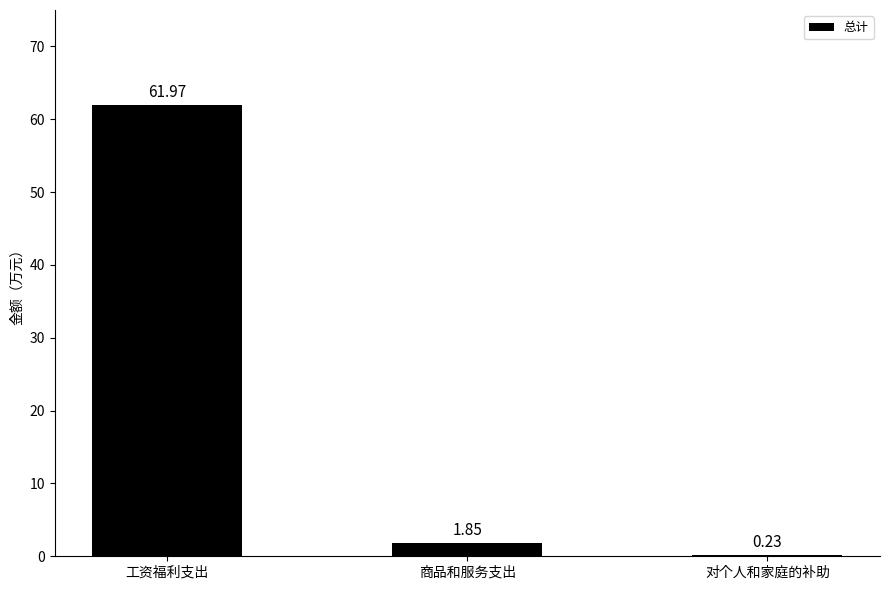

What is the label of the 3rd bar from the left?

对个人和家庭的补助